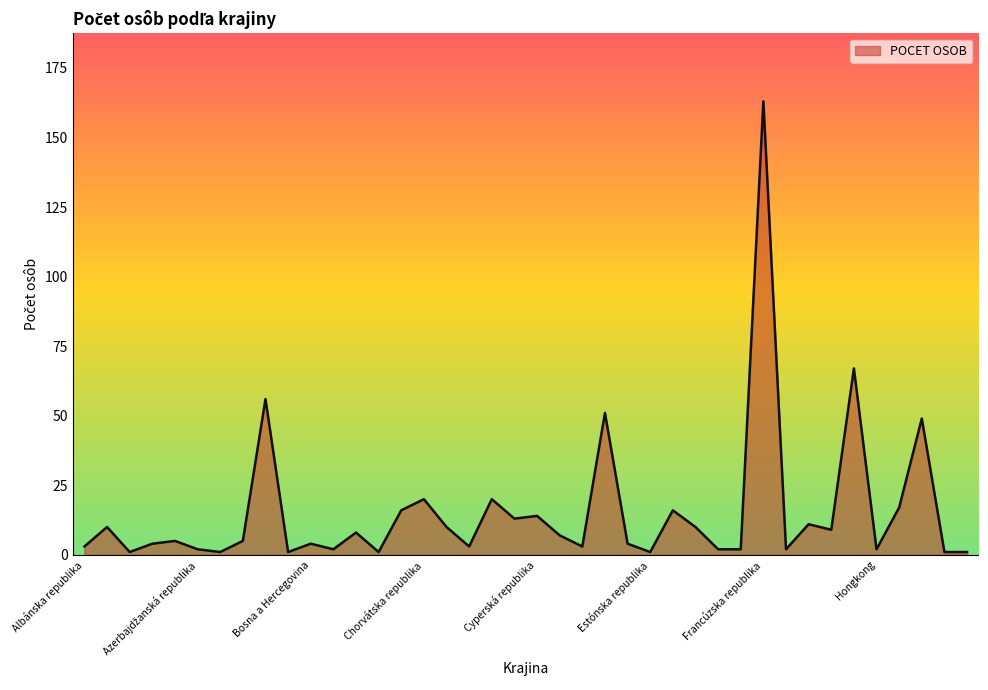

What is the maximum value shown in the chart?

163